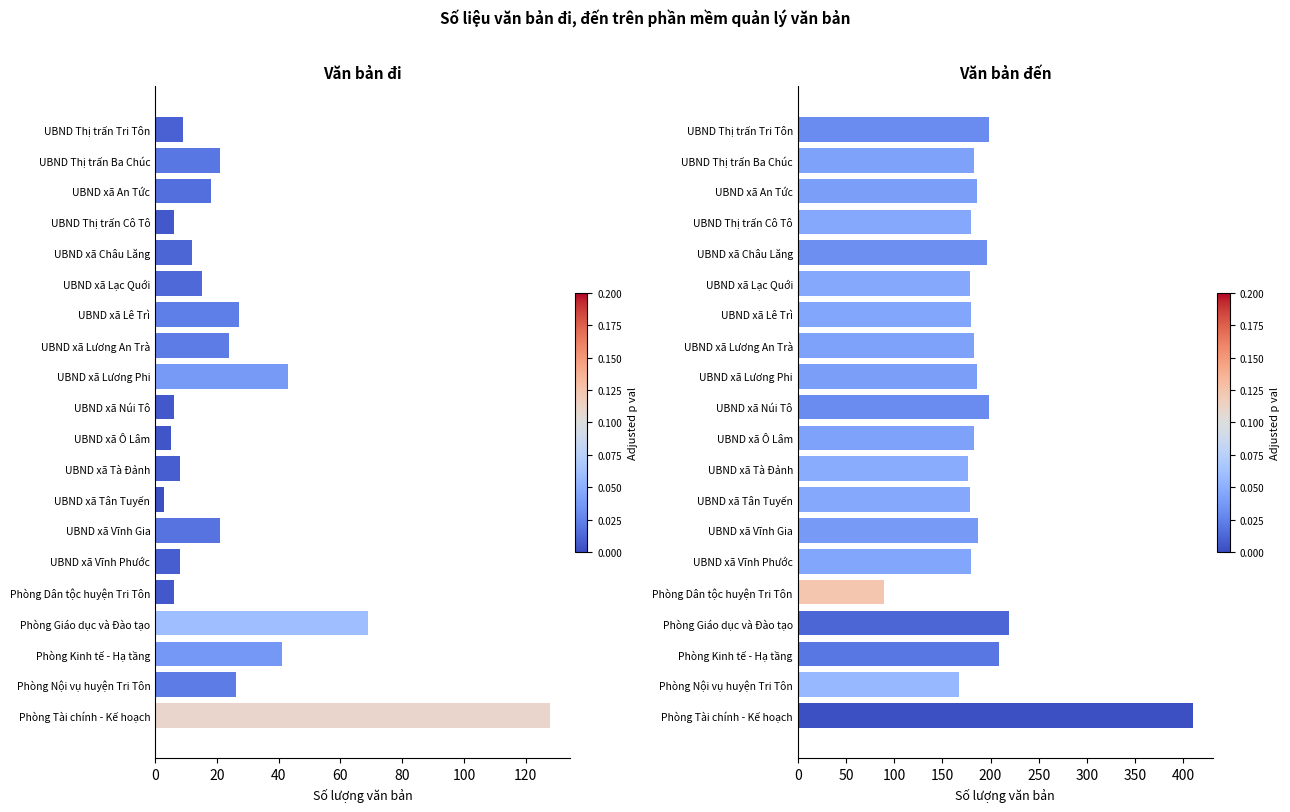

What is the lowest value of the Tổng văn bản đến series?

89